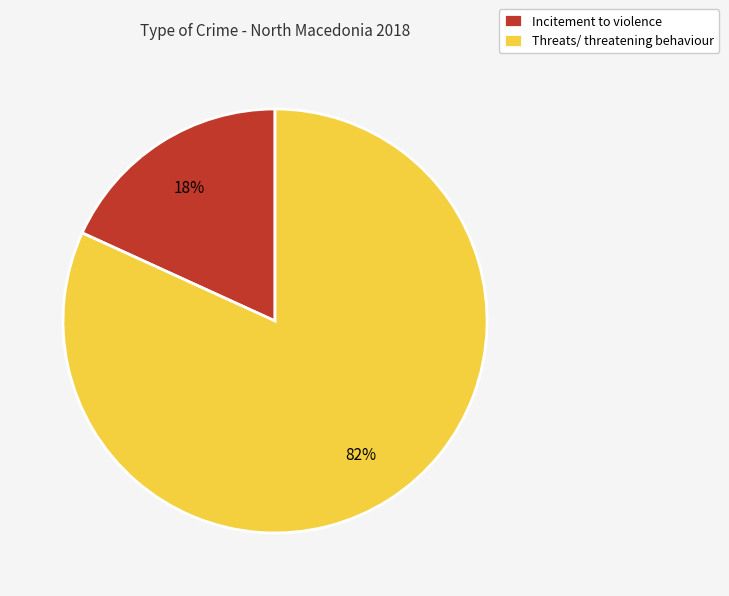

Which has a higher value, Threats/ threatening behaviour or Incitement to violence?

Threats/ threatening behaviour